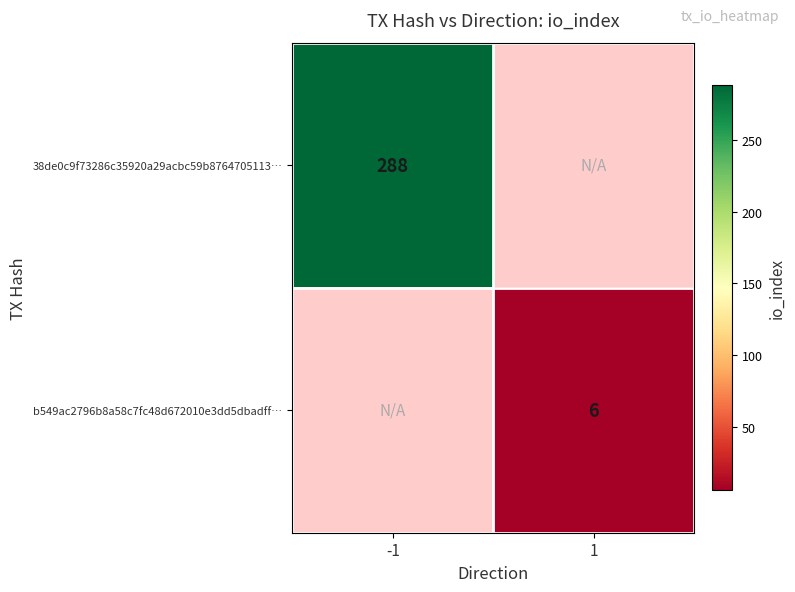

The value of b549ac2796b8a58c7fc48d672010e3dd5dbadff… at 1 is 8. True or false?

False